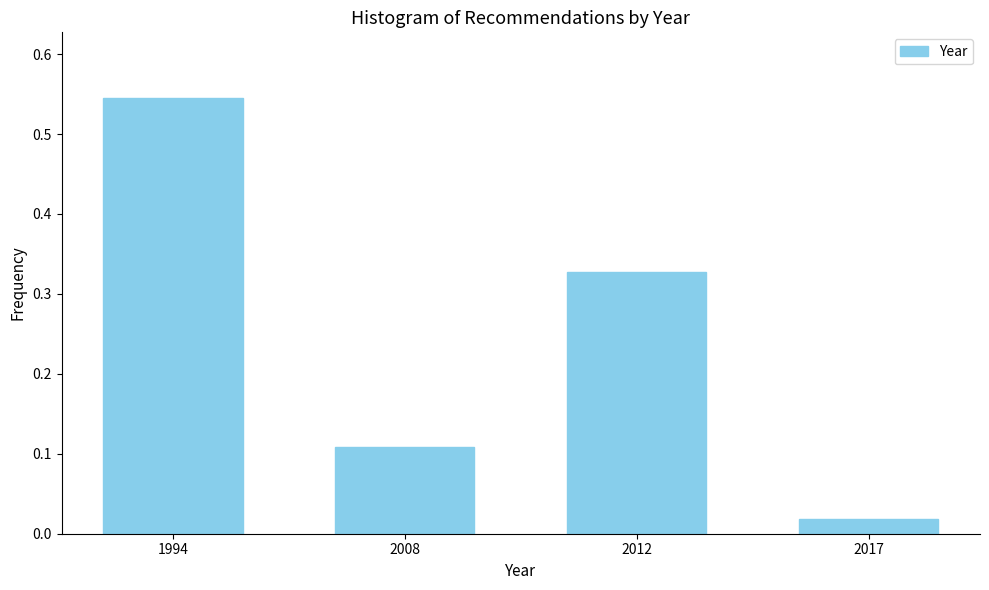

Where is the data nearest to the value 0?

2017